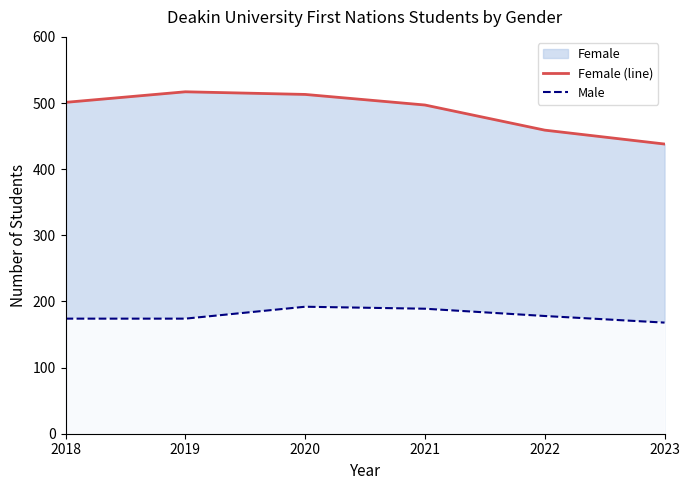

How many lines are shown in the chart?

2